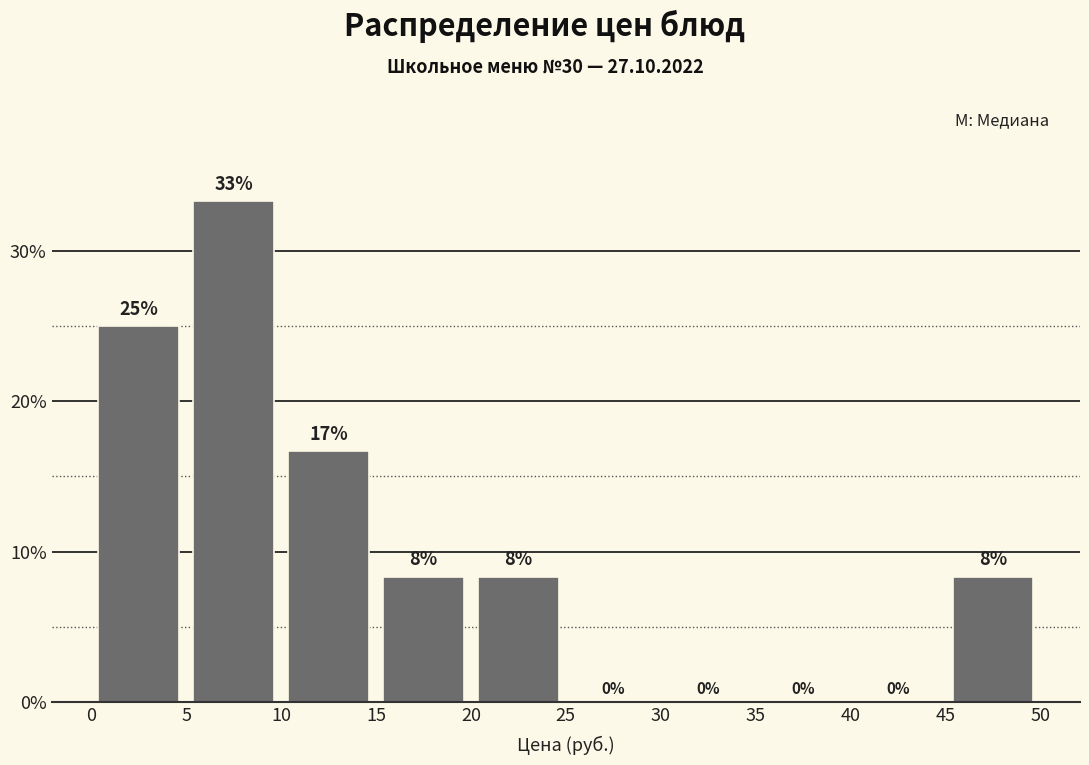

Which range on the x-axis has the tallest bar?

5 to 10